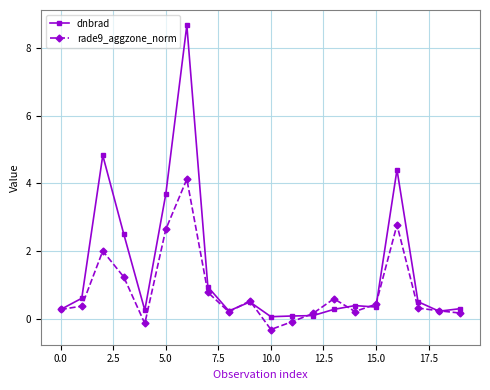

What is the minimum value shown in the chart?

-0.3